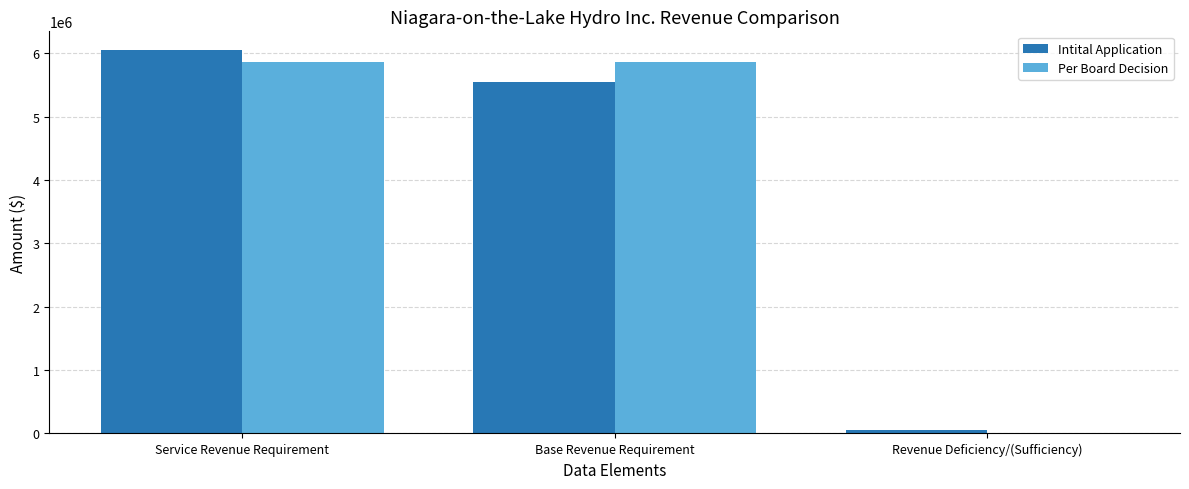

What is the sum of the Intital Application values at Base Revenue Requirement and Service Revenue Requirement?

11591787.0